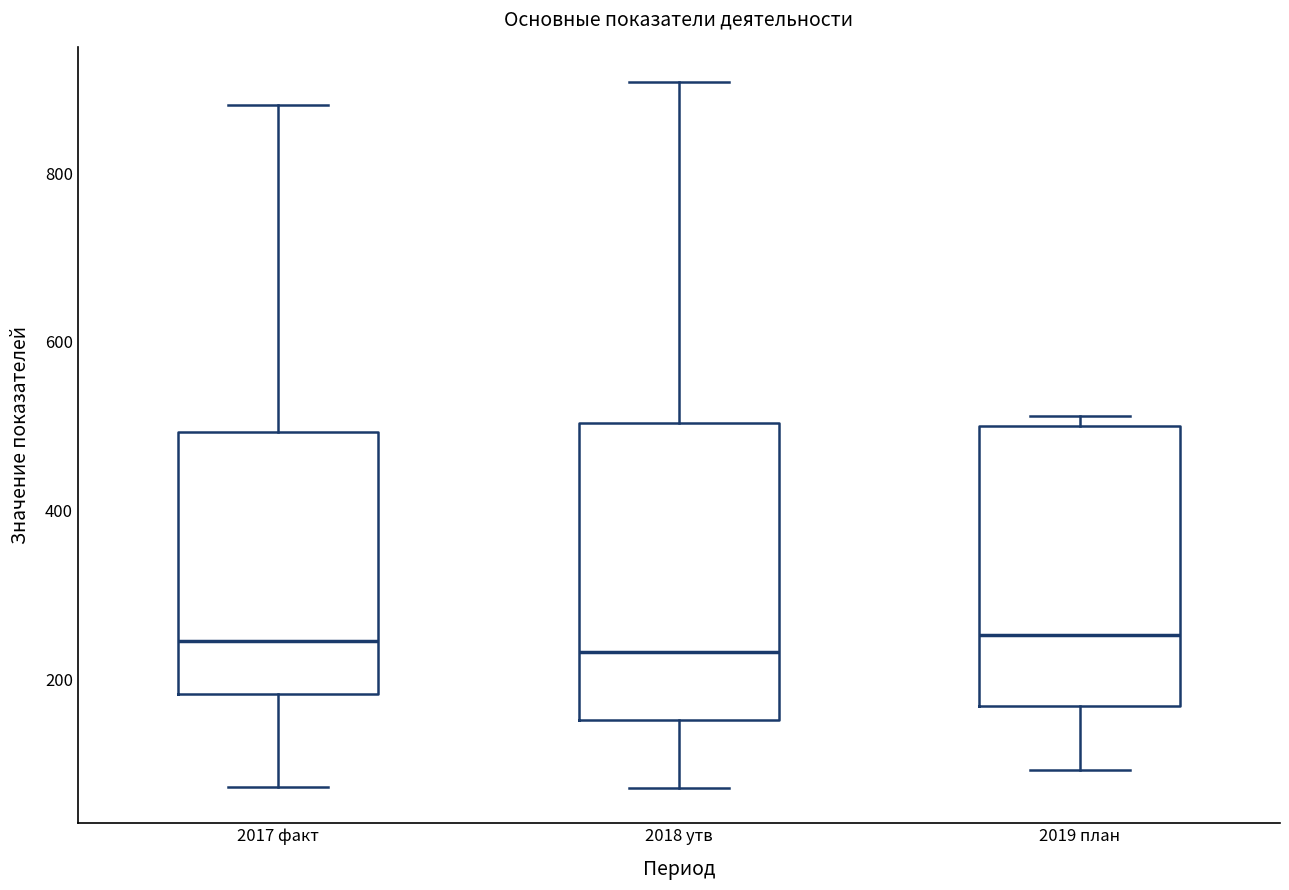

Where is the lower edge of the box for 2019 план on the y-axis? The values are not printed on the chart, so give them approximately, as read against the axis.

160